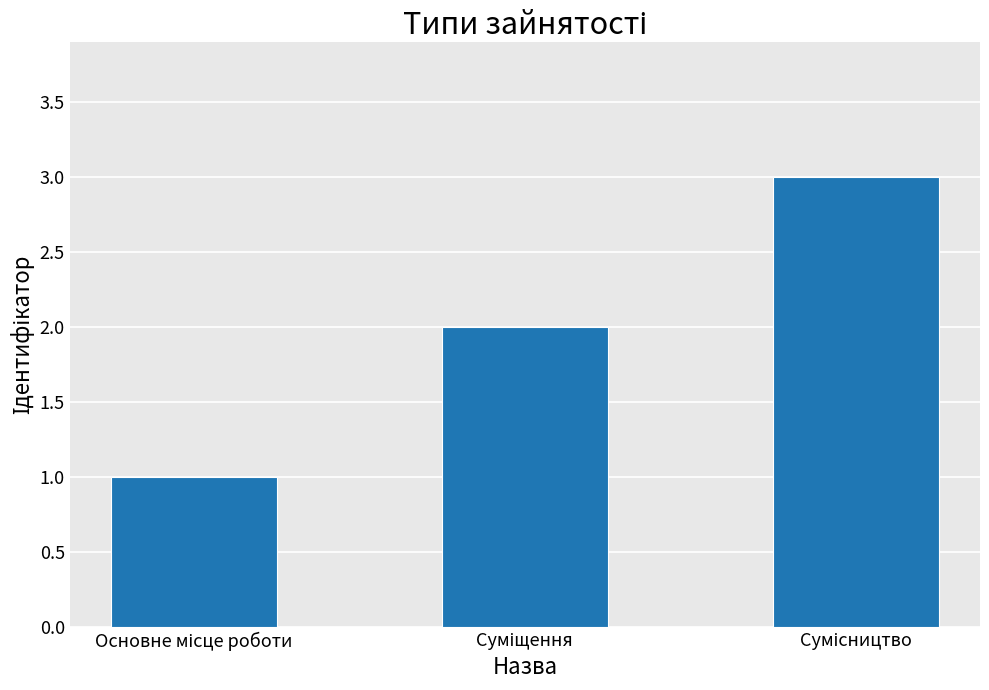

What is the value of the 2nd bar from the left?

2